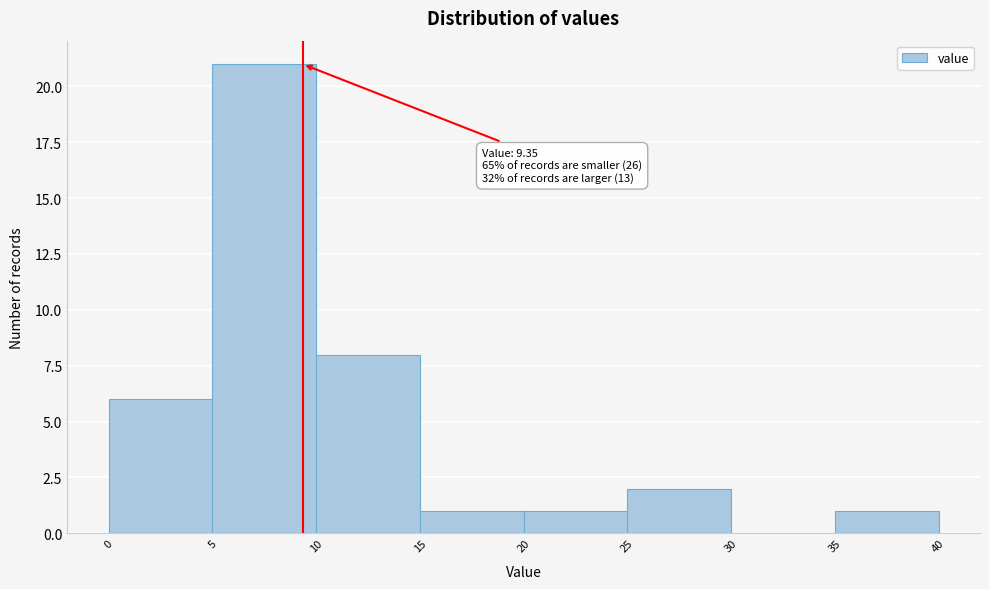

Over which range of the x-axis is the bar tallest?

5 to 10